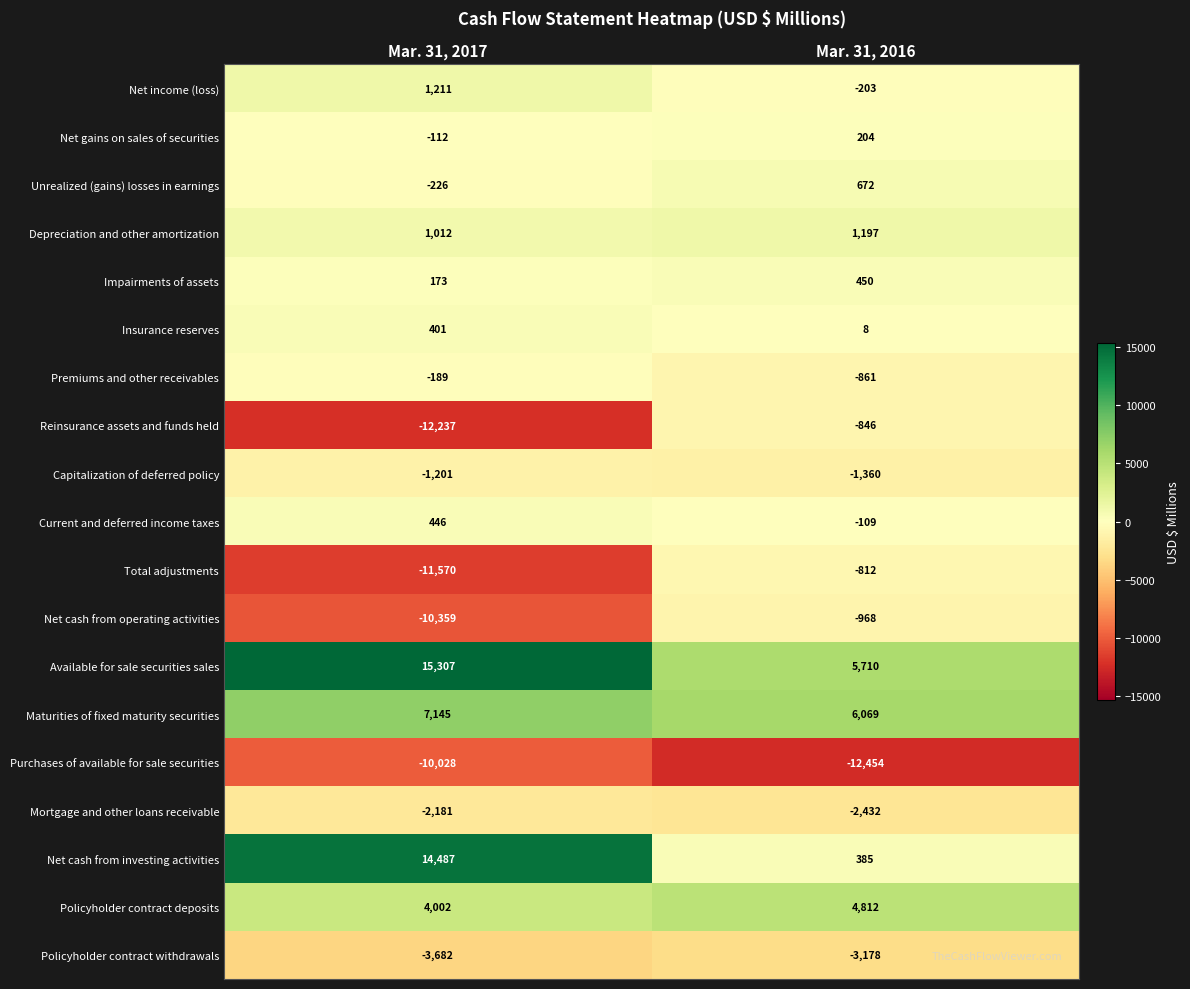

Read the Insurance reserves value at Mar. 31, 2016.

8